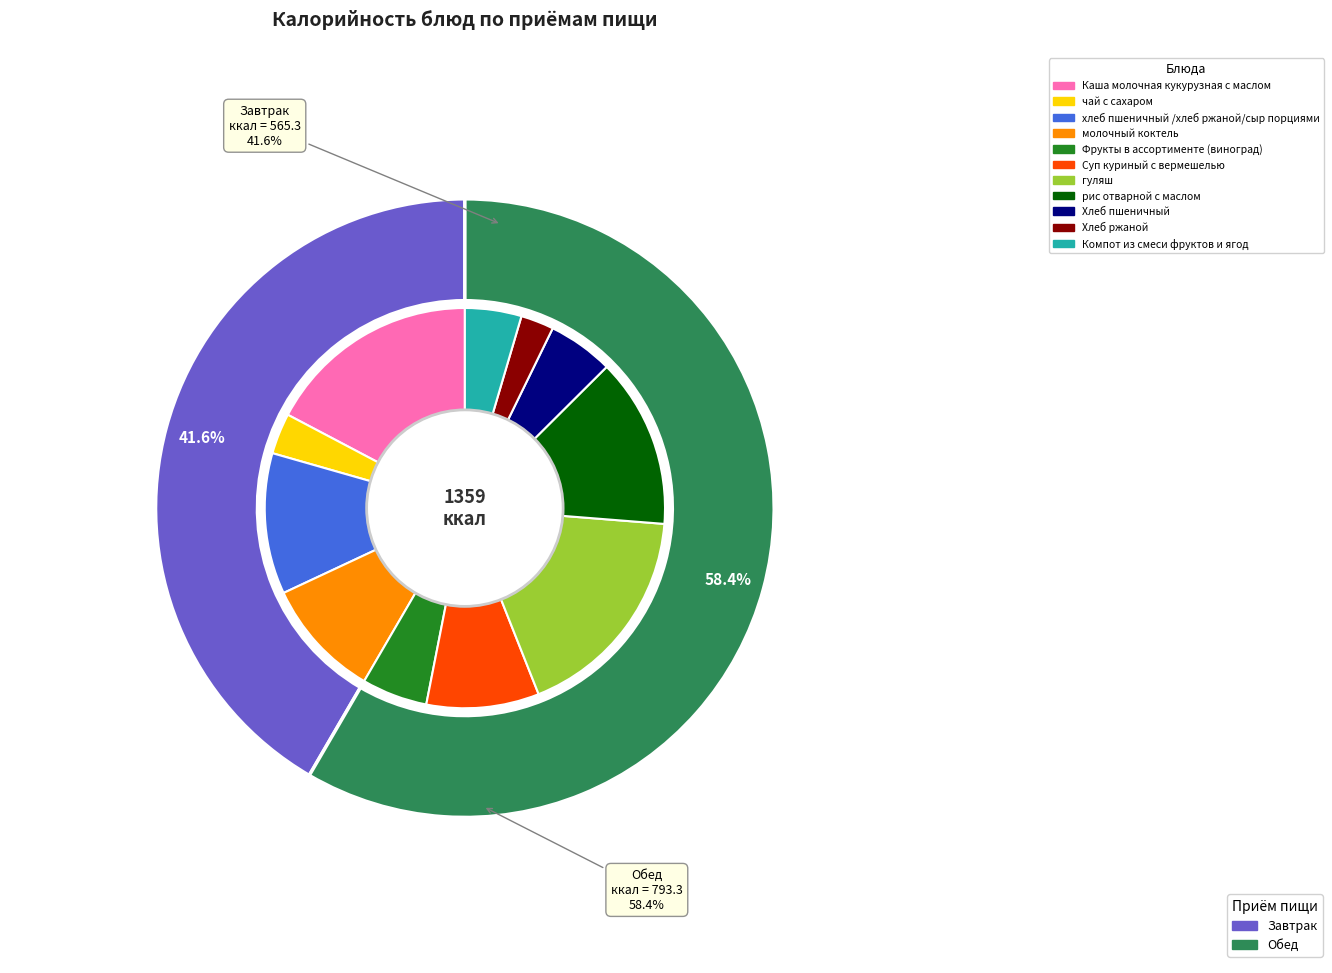

Approximately how many times larger is the value at молочный коктель compared to рис отварной с маслом?

0.7